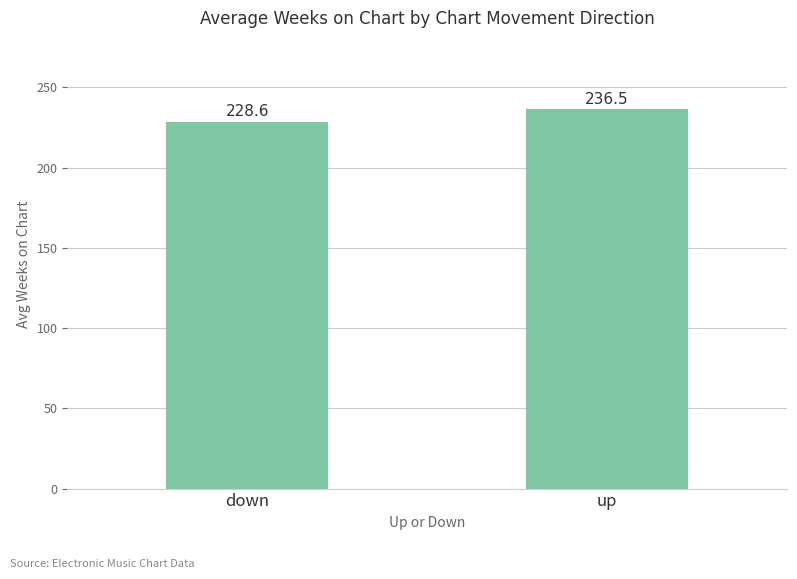

What is the sum of all values?

465.1